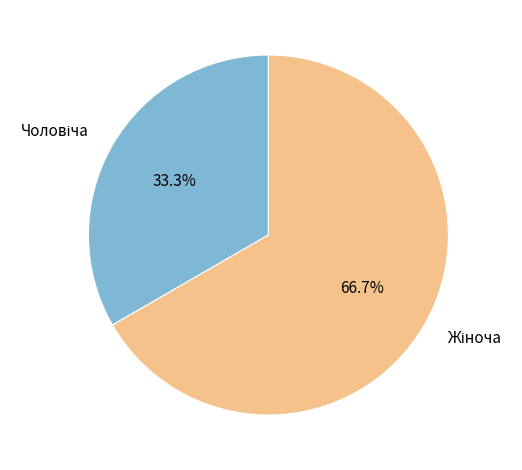

Is there a majority slice in this chart?

Yes